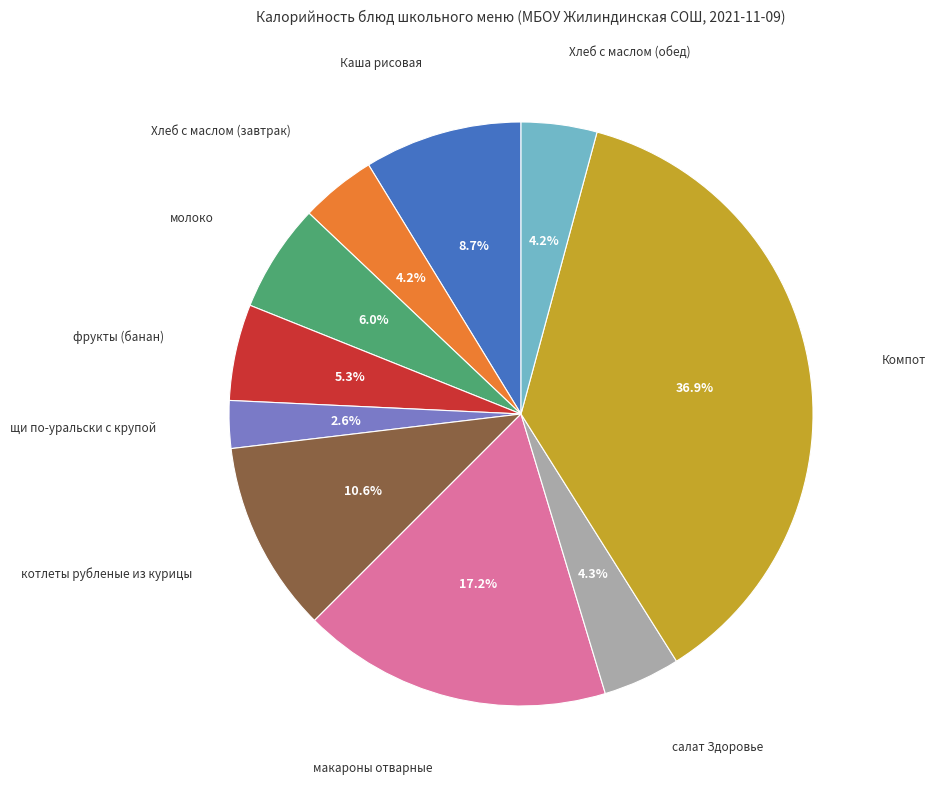

What percentage is the фрукты (банан) slice, to the nearest percent?

5%